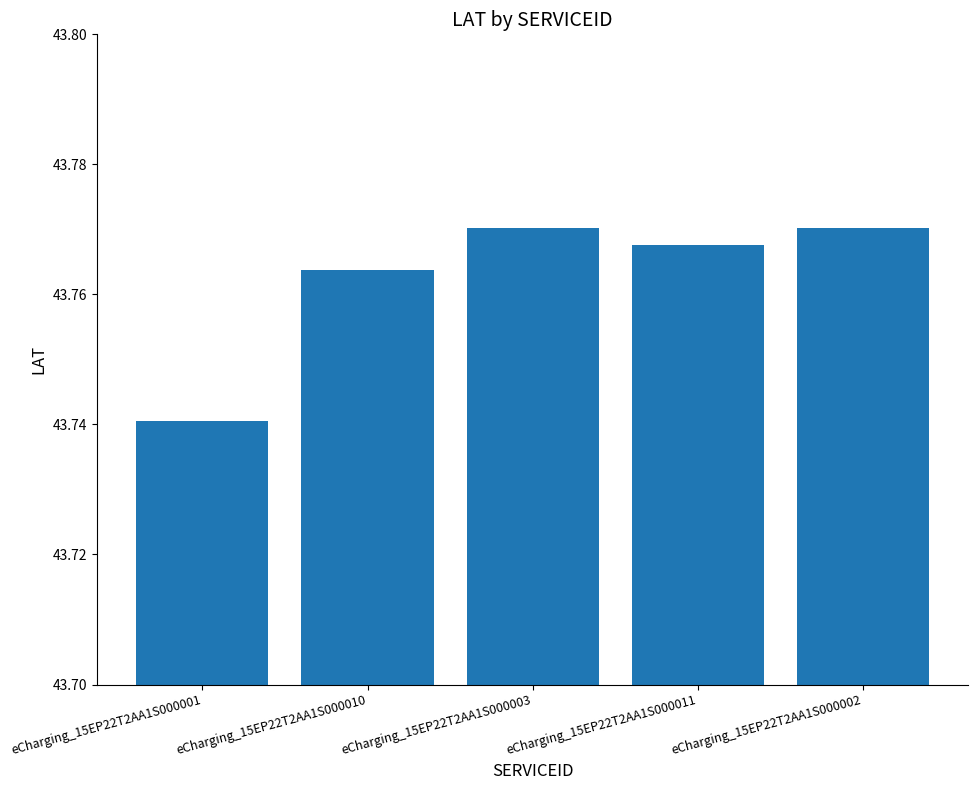

The chart shows a value of 29.2 at eCharging_15EP22T2AA1S000001. True or false?

False